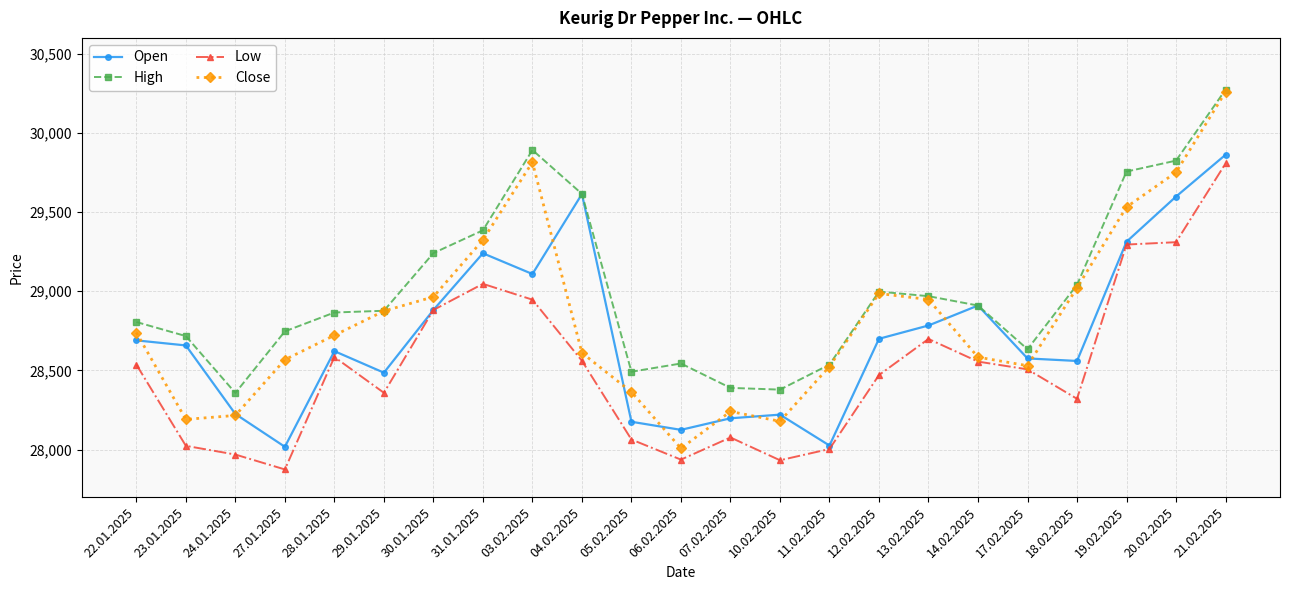

What is the approximate value of Low at 04.02.2025, to the nearest 50?

28550